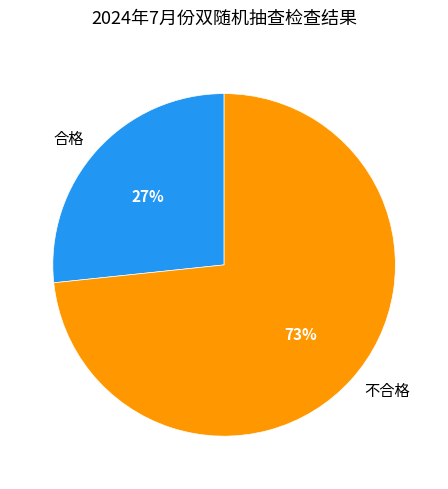

To the nearest percent, what percentage of the pie is 合格?

27%